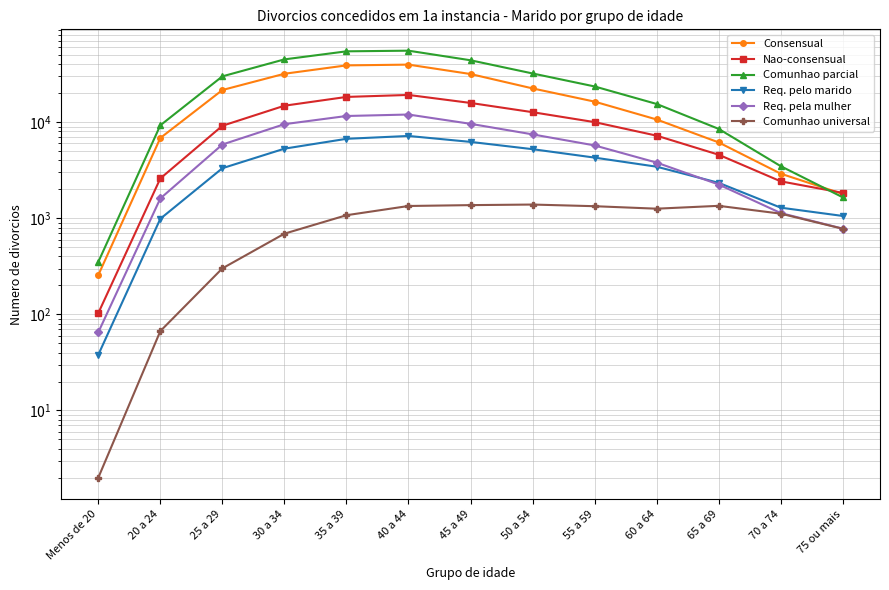

What are all the series names shown in the legend?

Consensual, Nao-consensual, Comunhao parcial, Req. pelo marido, Req. pela mulher, Comunhao universal